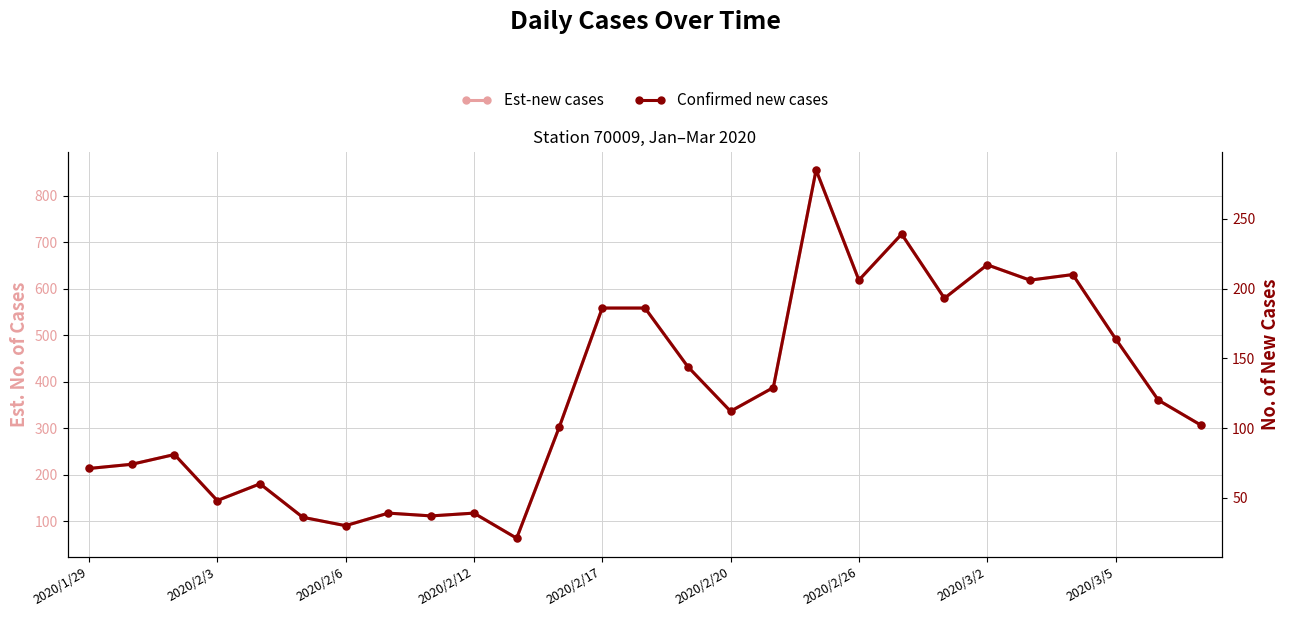

At which category is the sum across all series the highest?

17